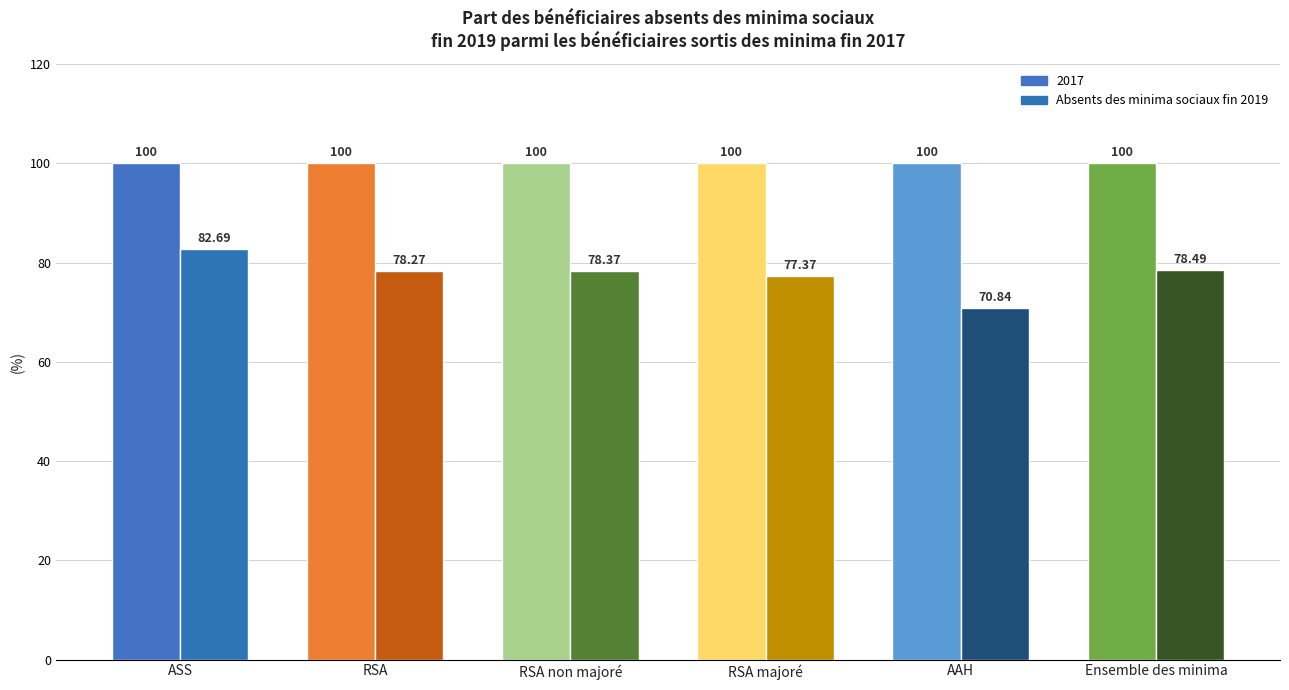

Reading left to right, transcribe all the data shown in this chart.

ASS=82.7	RSA=78.3	RSA non majoré=78.4	RSA majoré=77.4	AAH=70.8	Ensemble des minima=78.5